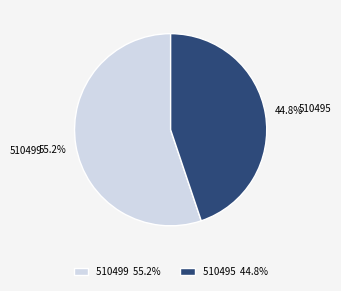

What percentage is NOT represented by 510495?

55.2%